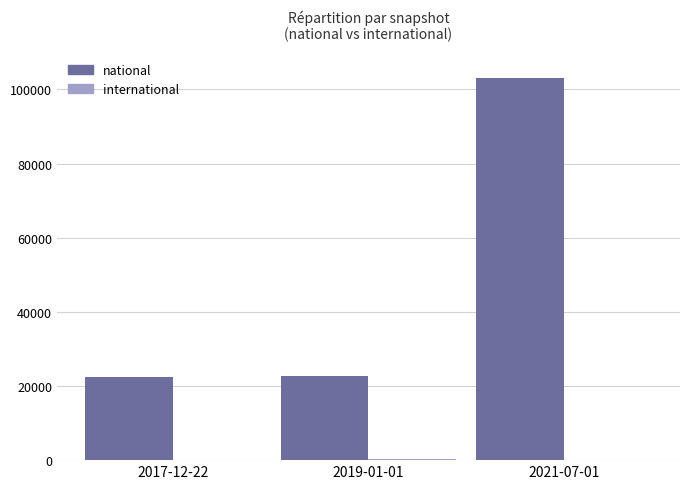

At which category is the sum across all series the highest?

2021-07-01